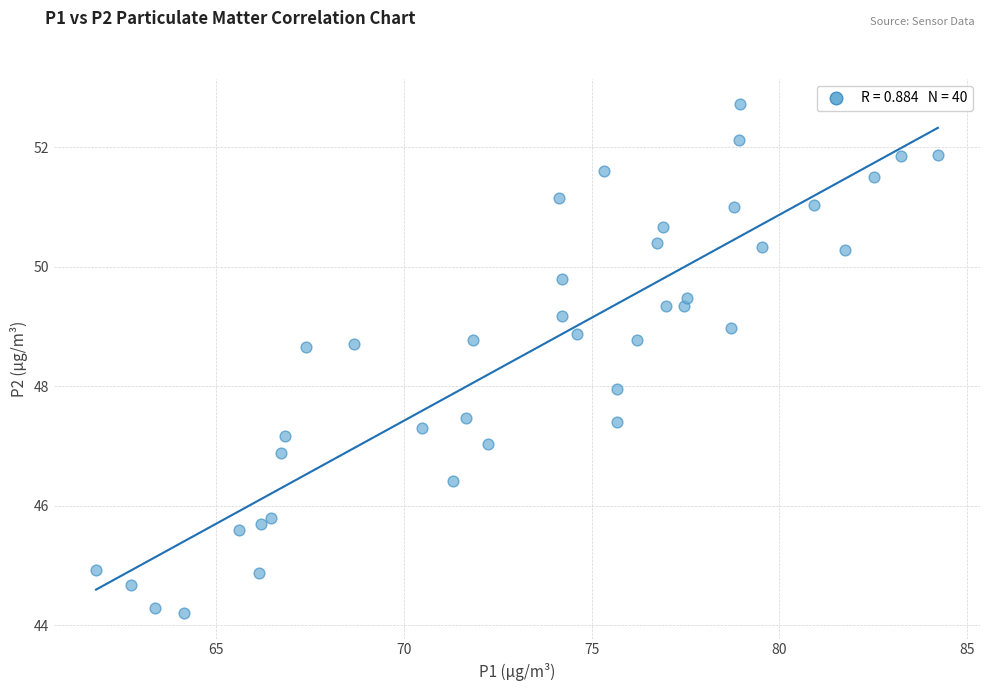

What is the range of X values (max minus min)?

22.4